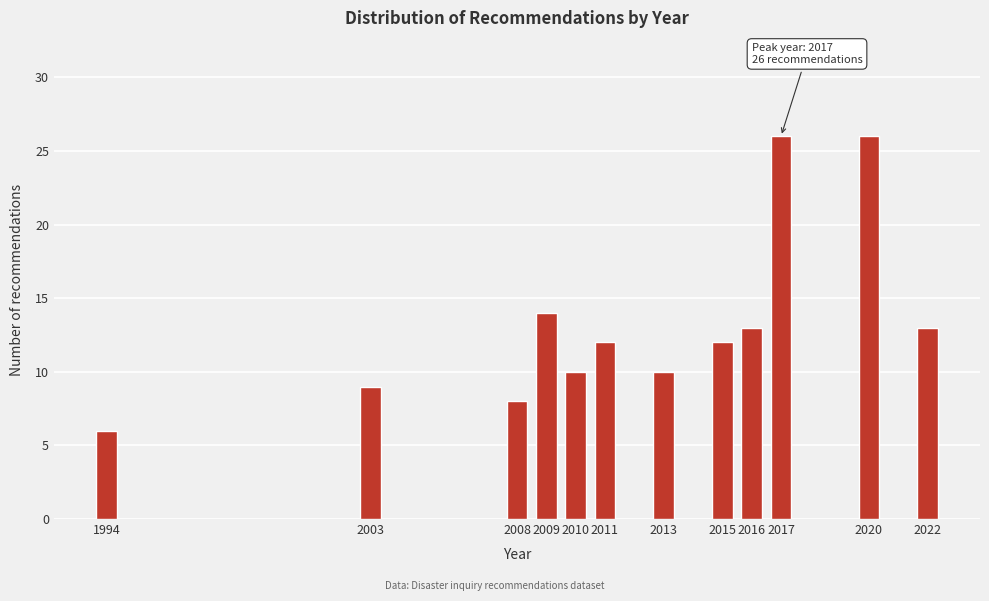

Reading left to right, what are all the values shown in this chart?

6	9	8	14	10	12	10	12	13	26	26	13